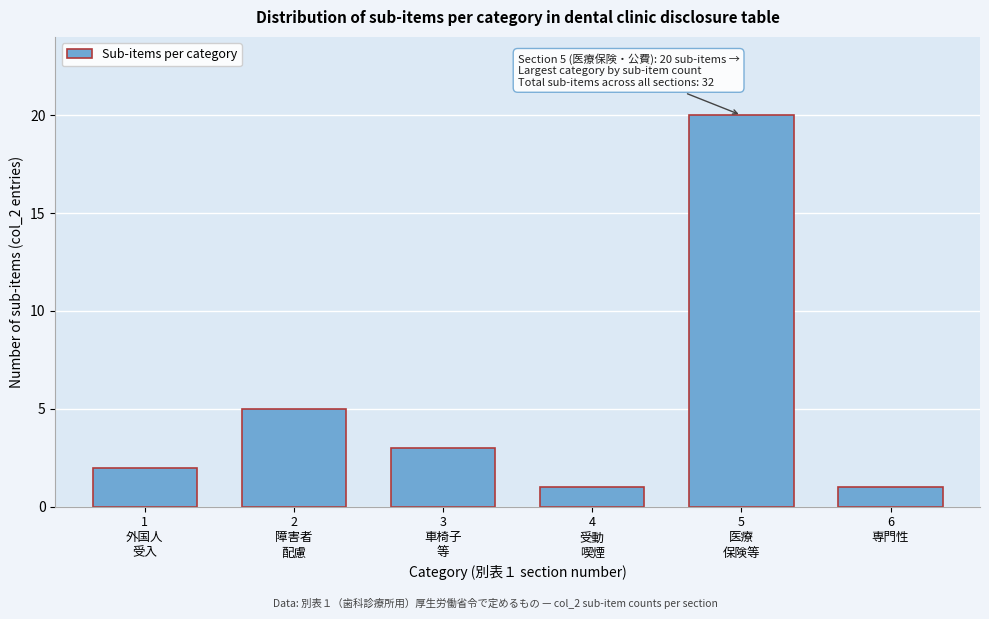

Reading left to right, extract all data points from this chart.

2	5	3	1	20	1